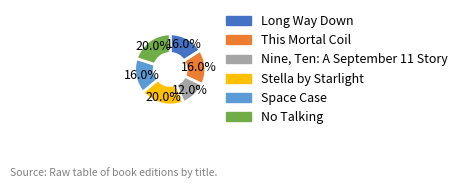

Which has a higher value, Space Case or Stella by Starlight?

Stella by Starlight